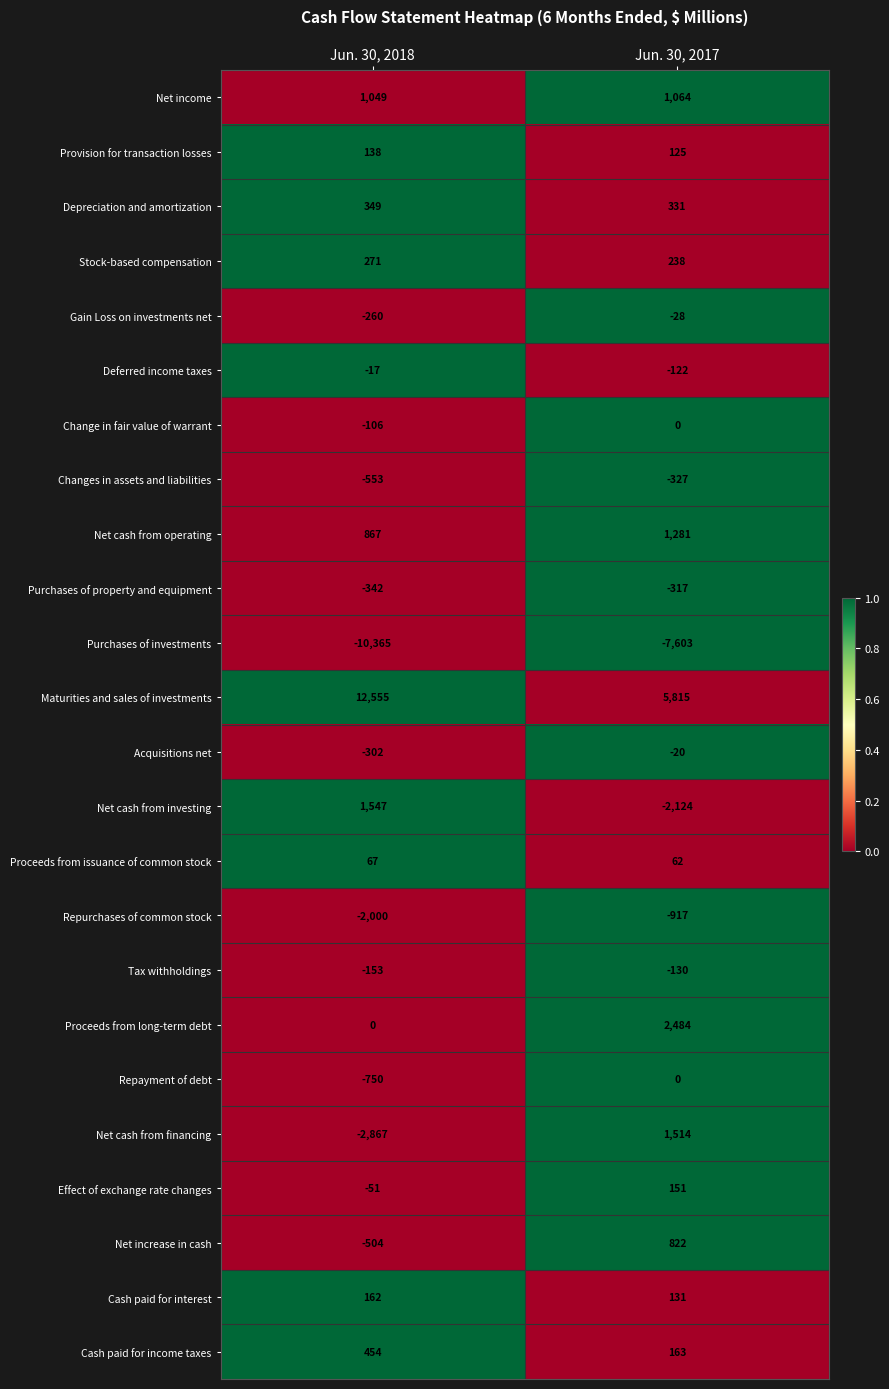

What is the greatest value displayed?

12555